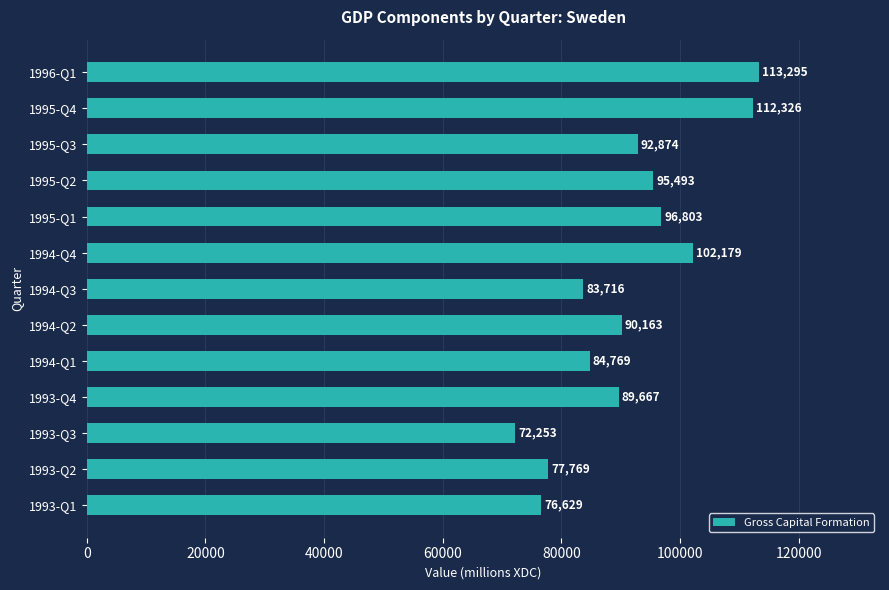

True or false: the data shows 79219 at 1996-Q1.

False